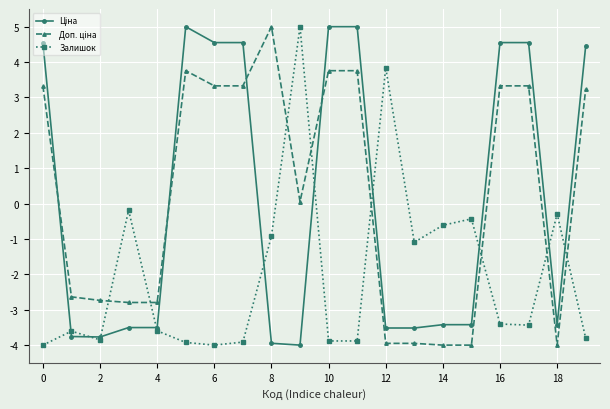

What is the value of the Залишок point at the 3rd from the left?

-3.9